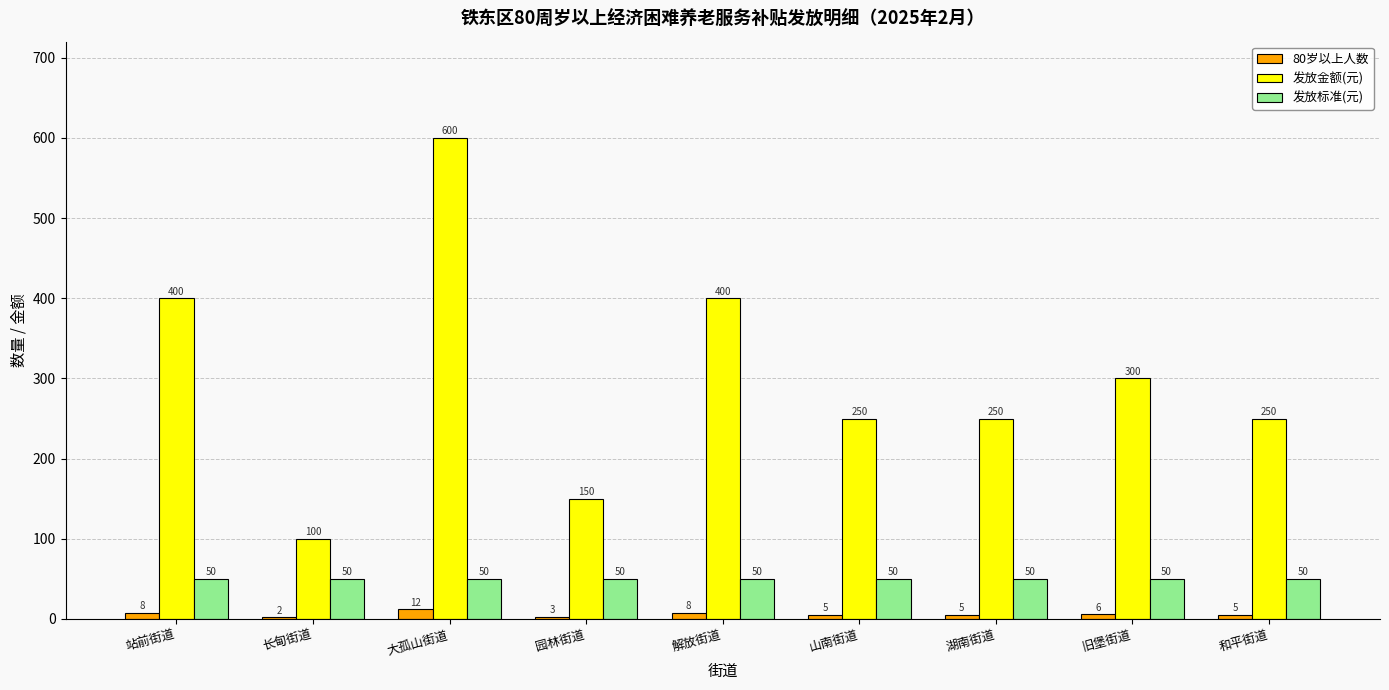

What is the greatest value displayed?

600